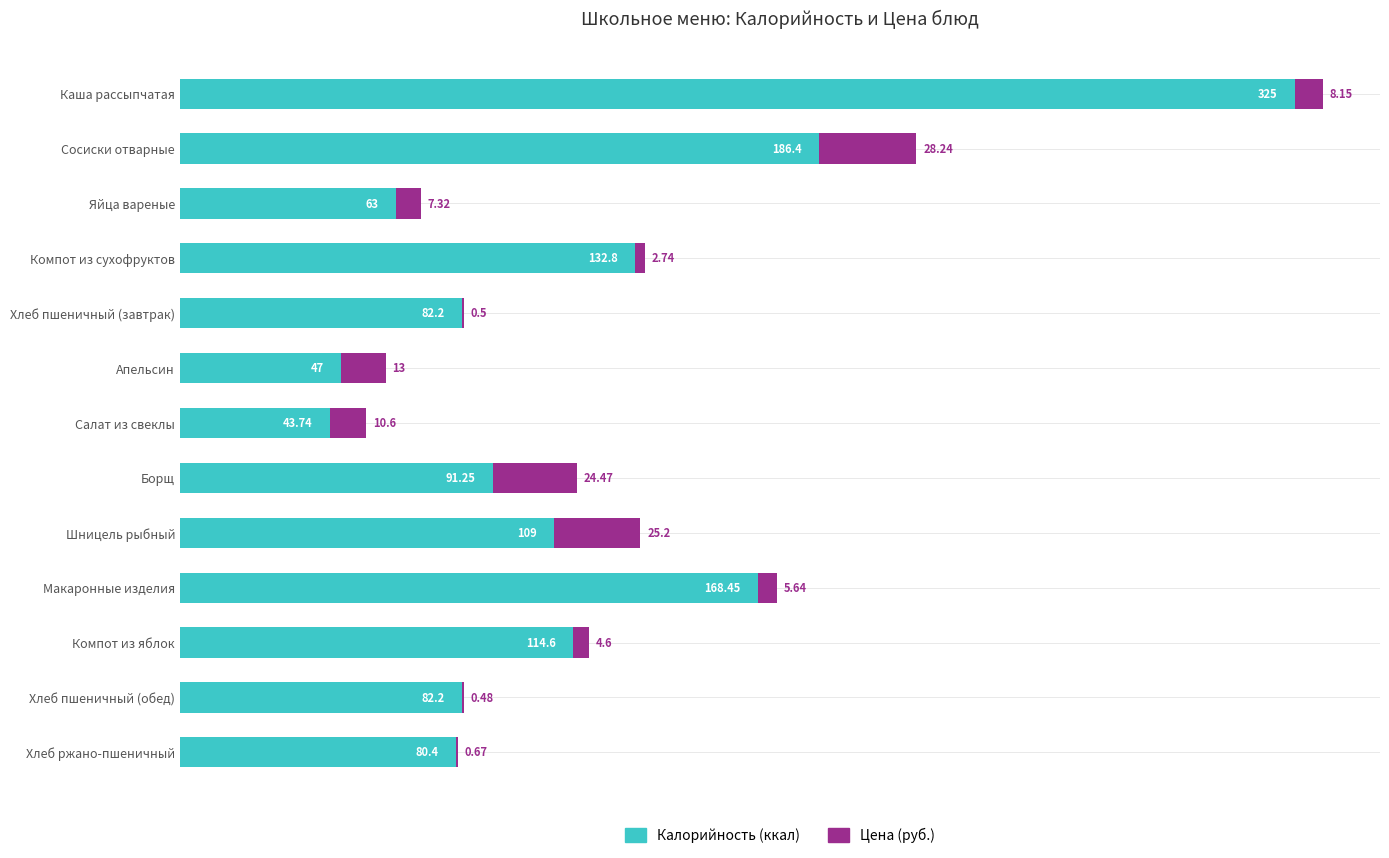

At which category is the sum across all series the highest?

Каша рассыпчатая